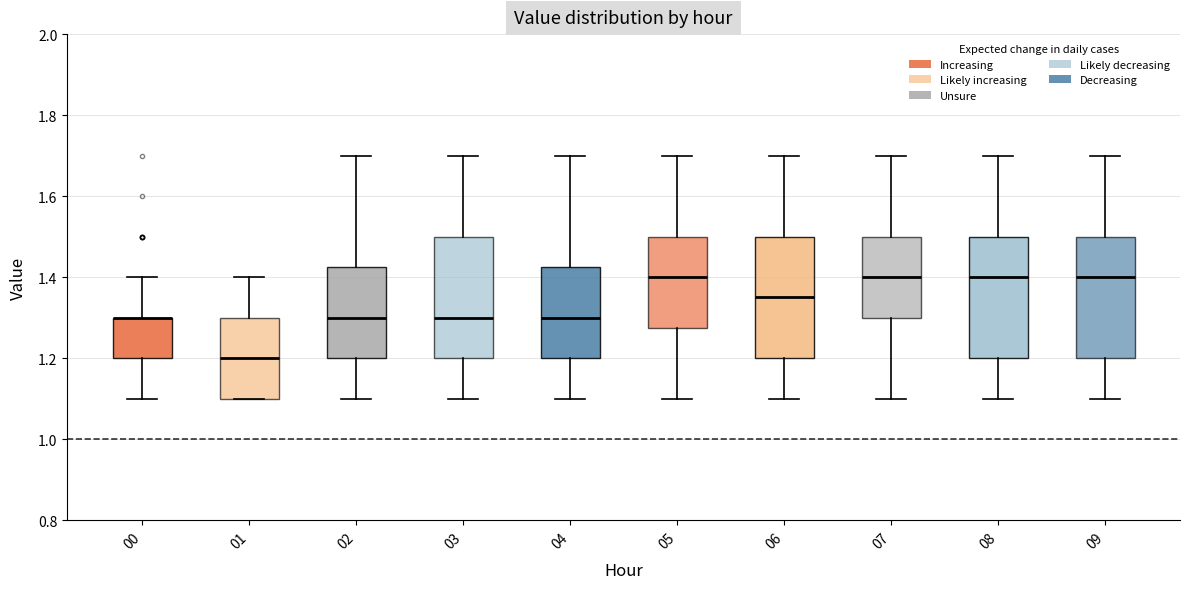

Reading left to right, transcribe this box plot: for each box, give where its median line is, the range the box spans, and where its two whiskers end, as read against the y-axis. The values are not printed on the chart, so give them approximately, as read against the axis.

00: median 1.30 (drawn on the box's upper edge), box 1.20 to 1.30, whiskers 1.10 to 1.40
01: median 1.20, box 1.10 to 1.30, whiskers 1.10 to 1.40
02: median 1.30, box 1.20 to 1.42, whiskers 1.10 to 1.70
03: median 1.30, box 1.20 to 1.50, whiskers 1.10 to 1.70
04: median 1.30, box 1.20 to 1.42, whiskers 1.10 to 1.70
05: median 1.40, box 1.28 to 1.50, whiskers 1.10 to 1.70
06: median 1.36, box 1.20 to 1.50, whiskers 1.10 to 1.70
07: median 1.40, box 1.30 to 1.50, whiskers 1.10 to 1.70
08: median 1.40, box 1.20 to 1.50, whiskers 1.10 to 1.70
09: median 1.40, box 1.20 to 1.50, whiskers 1.10 to 1.70